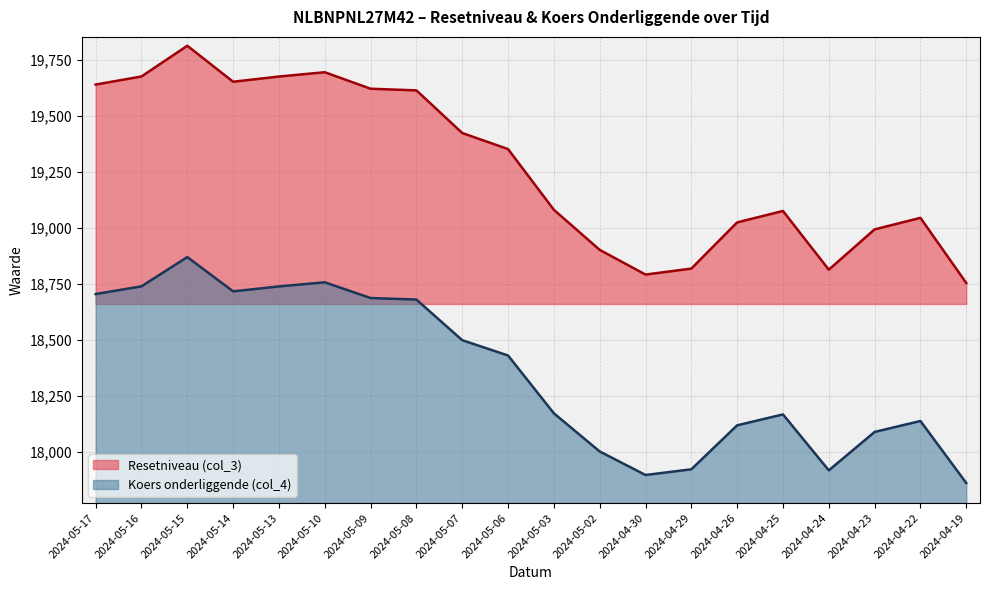

What is the difference between the maximum and minimum values in the Resetniveau (col_3) series?

1059.0